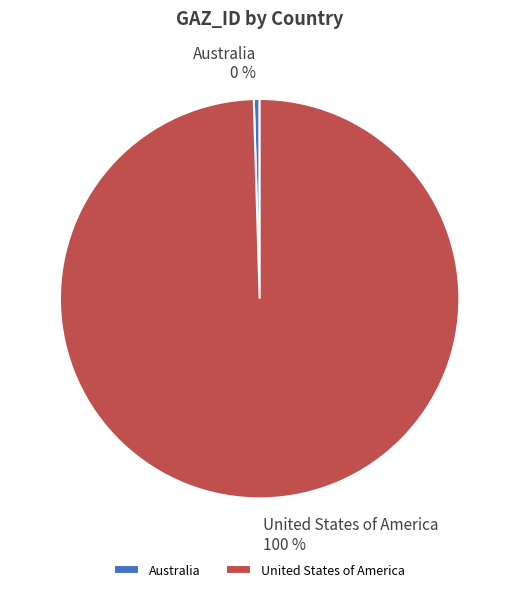

Do United States of America and Australia together represent more than half of the pie?

Yes